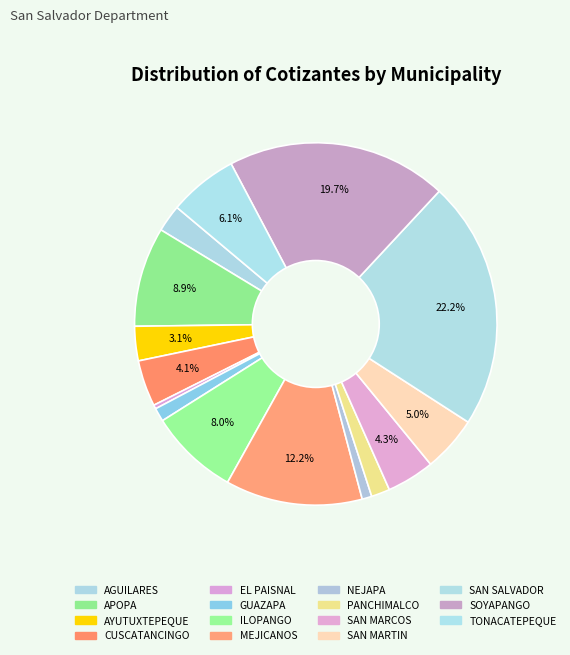

Which category has the biggest portion of the pie?

SAN SALVADOR